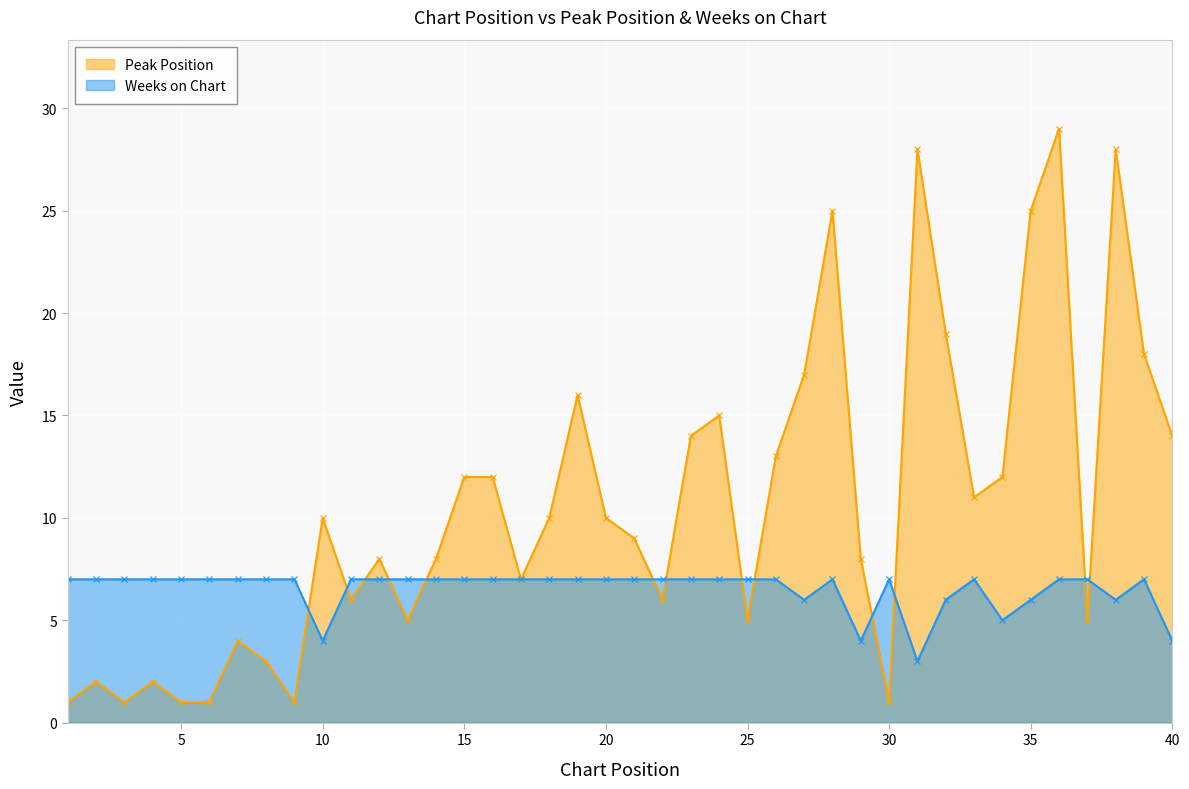

List the series in order of their peak value, highest first.

Peak Position, Weeks on Chart